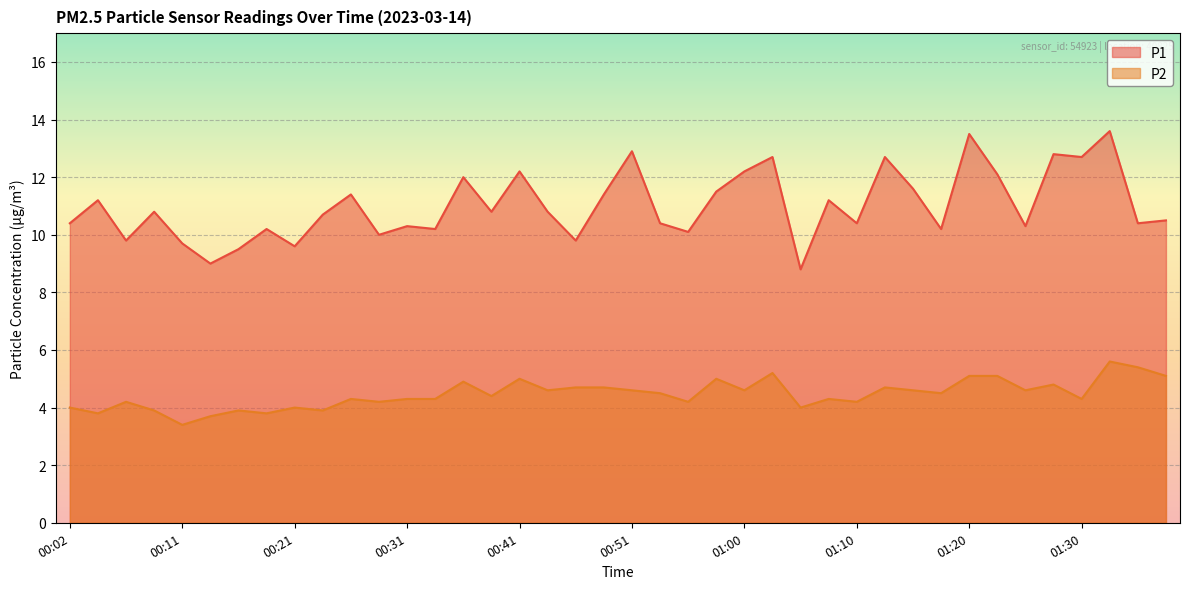

Which category has the lowest value across all series?

00:11